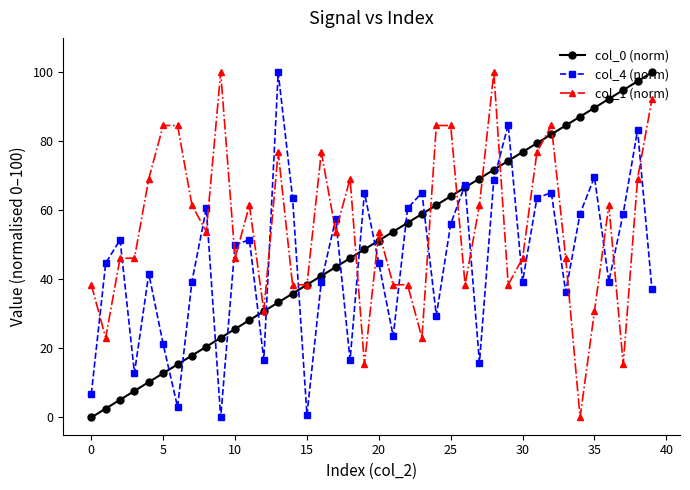

List the series in order of their overall mean, highest first.

col_1 (norm), col_0 (norm), col_4 (norm)